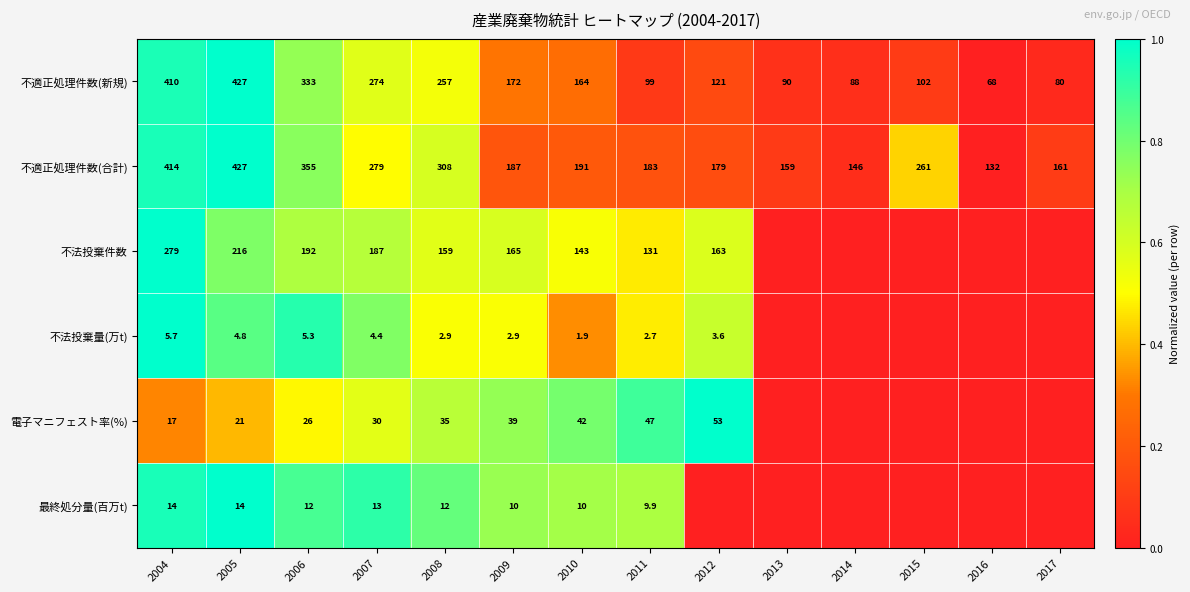

At 2006, list the series in order from largest to smallest.

不適正処理件数(合計), 不適正処理件数(新規), 不法投棄件数, 電子マニフェスト率(%), 最終処分量(百万t), 不法投棄量(万t)